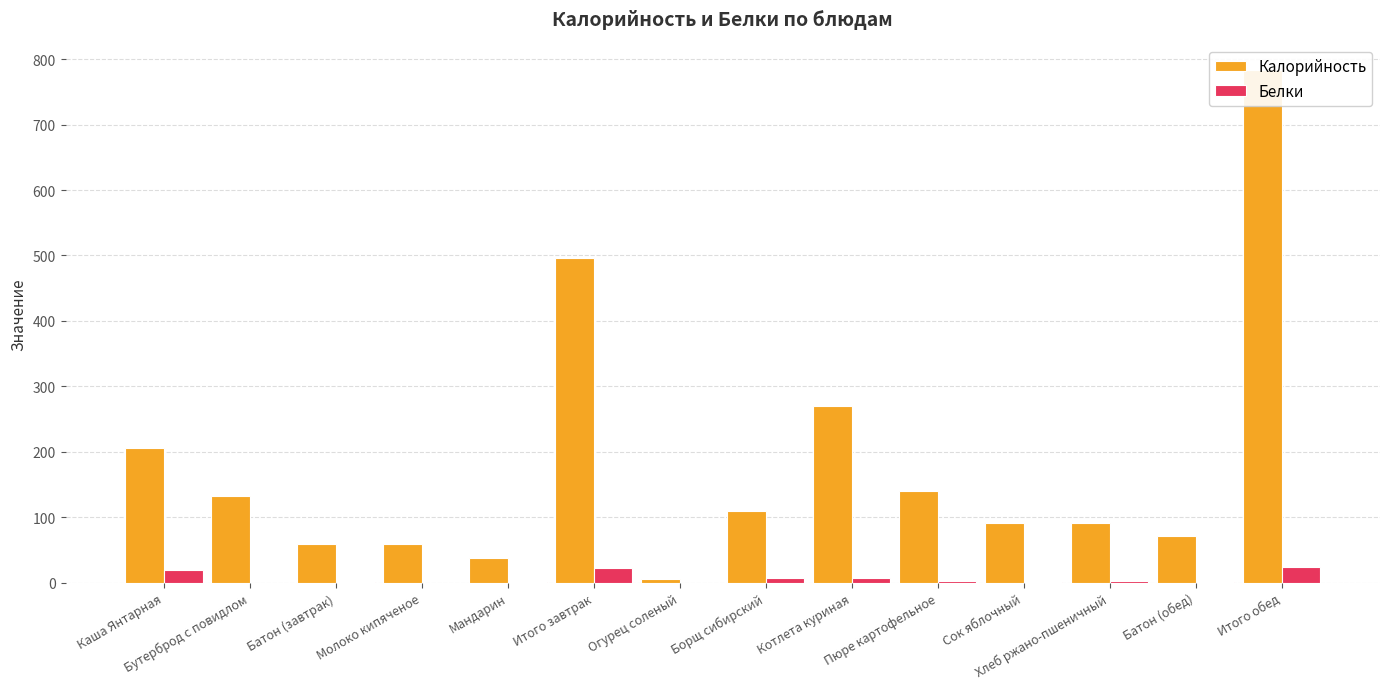

What is the label of the 4th bar from the left?

Молоко кипяченое